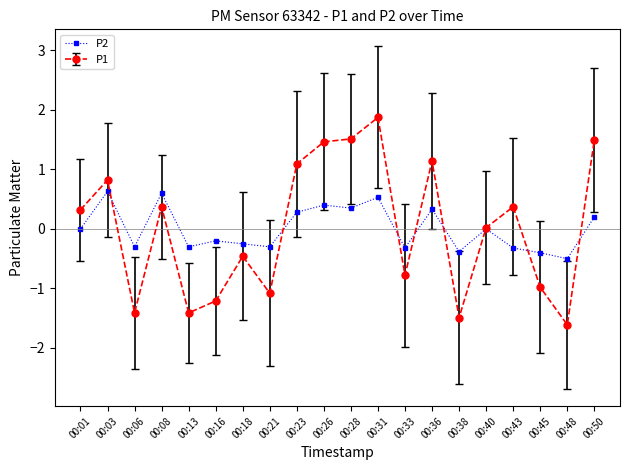

Which series has the widest spread of values?

P1